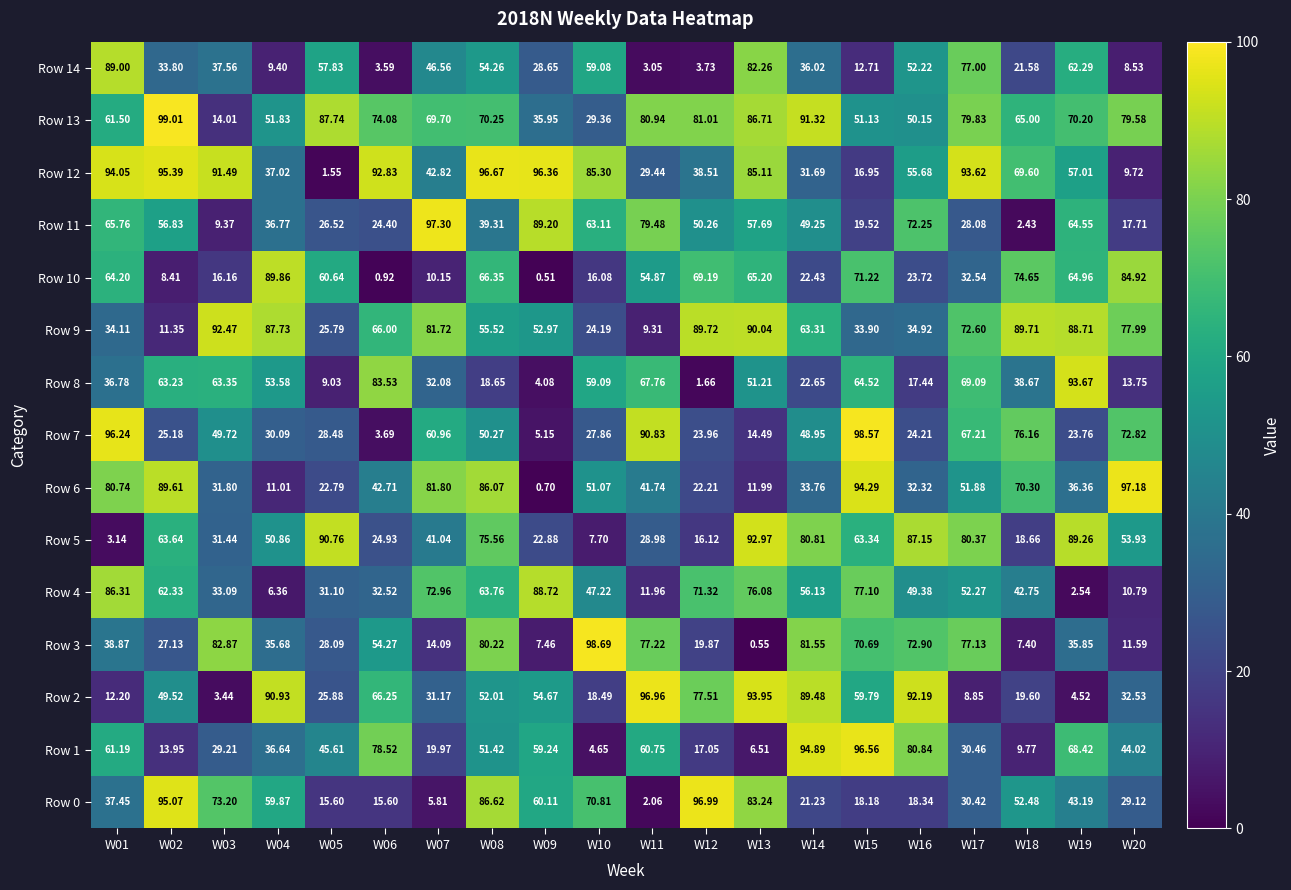

Is the value of Row 7 at W14 greater than the value of Row 9 at W07?

No